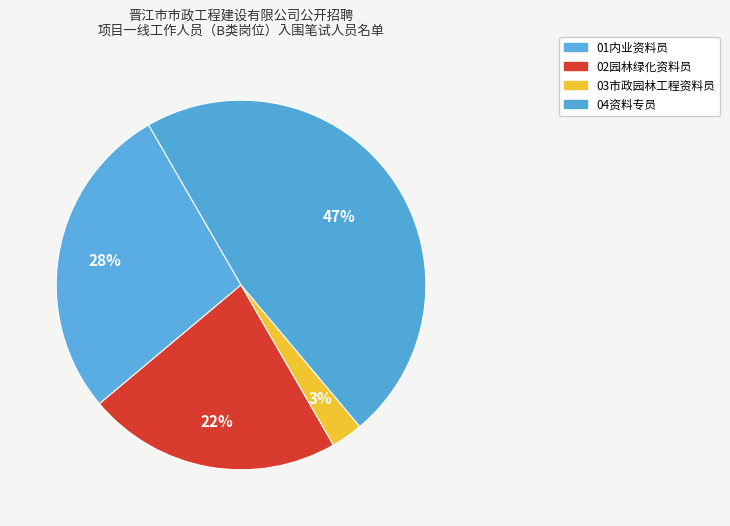

Count the number of slices in the pie.

4